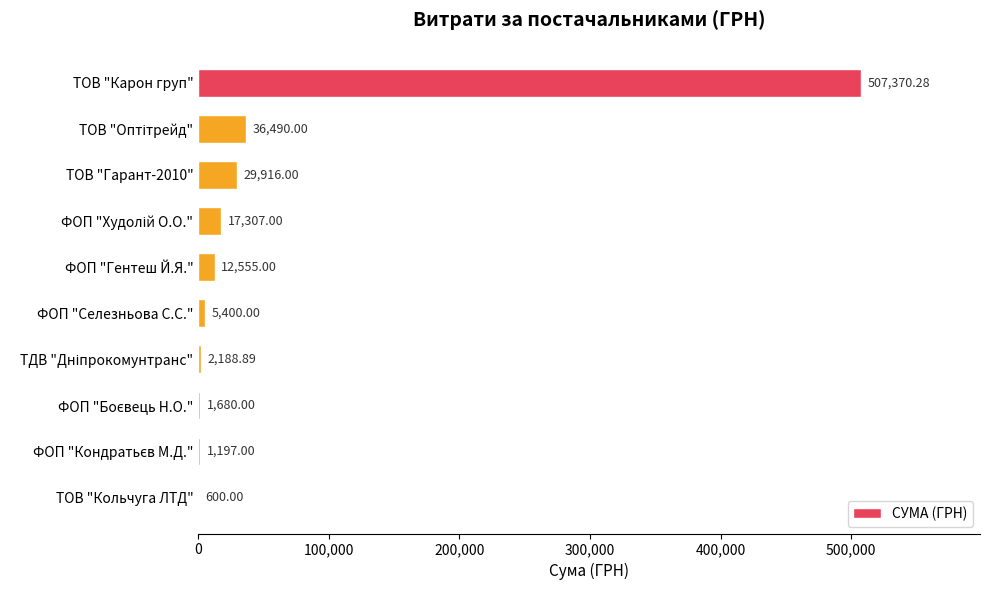

At which category does the chart reach its peak across all series?

ТОВ "Карон груп"